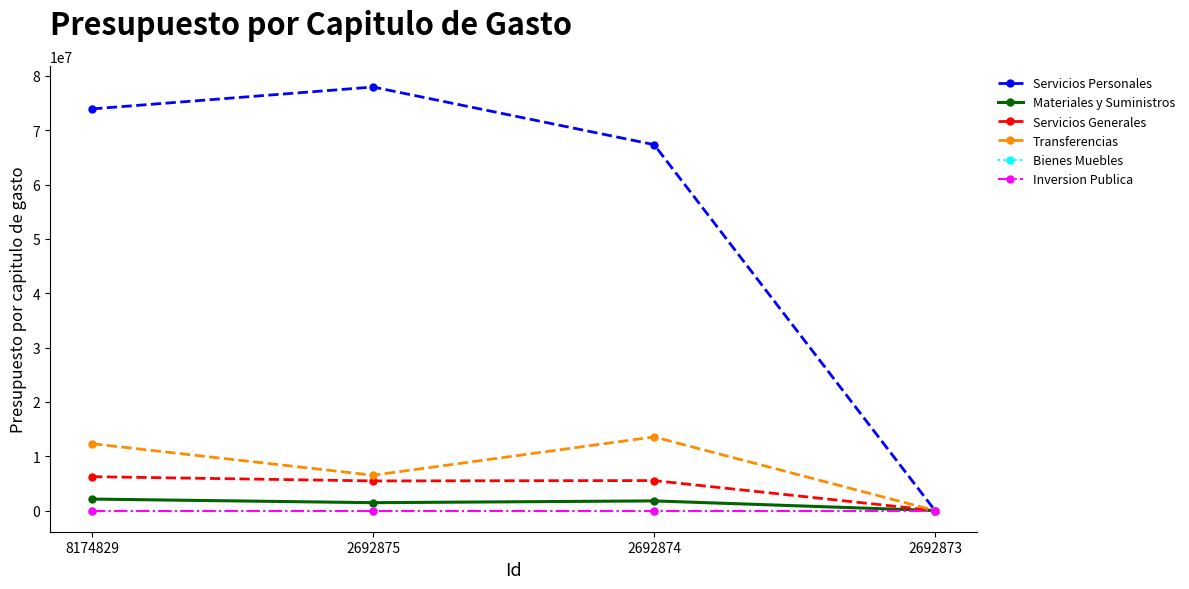

Is the value of Bienes Muebles at 2692874 greater than the value of Servicios Personales at 2692874?

No